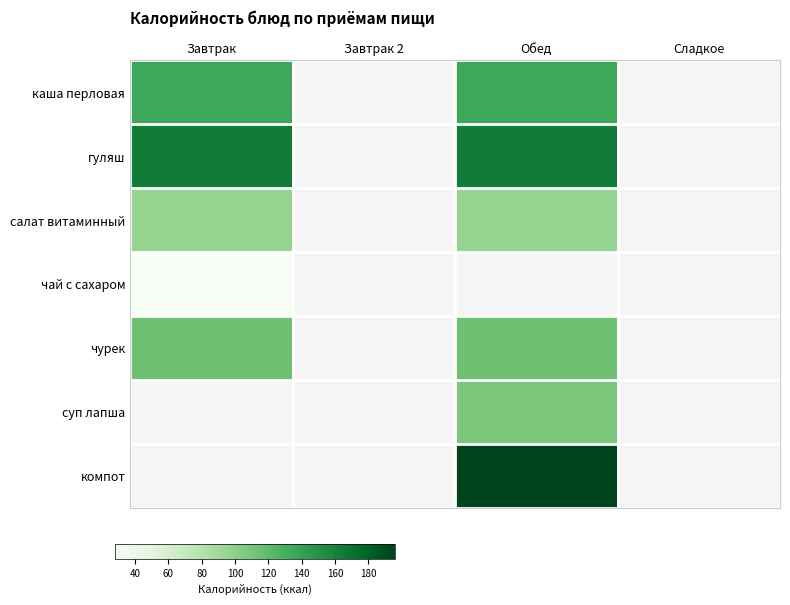

At which label does чурек reach its peak?

Завтрак